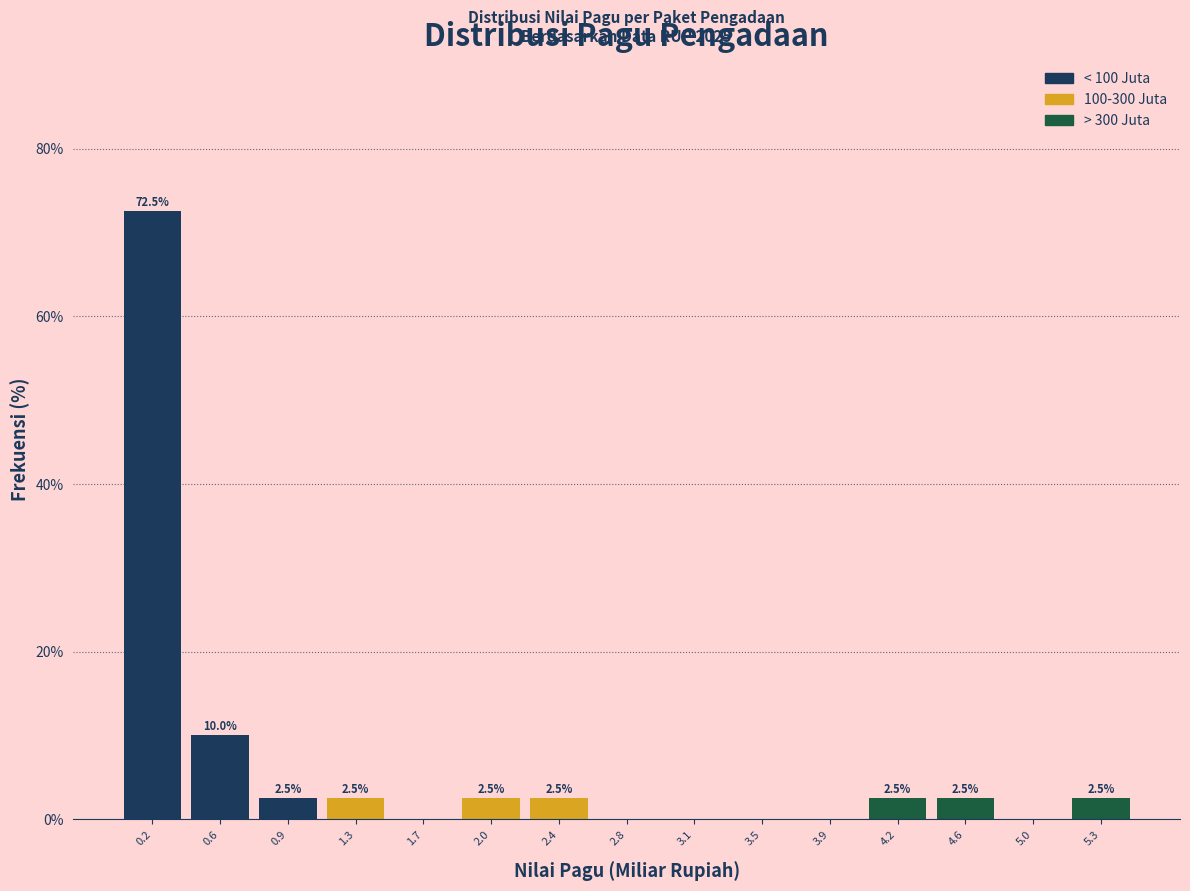

Over which range of the x-axis is the bar tallest?

0.00 to 0.40